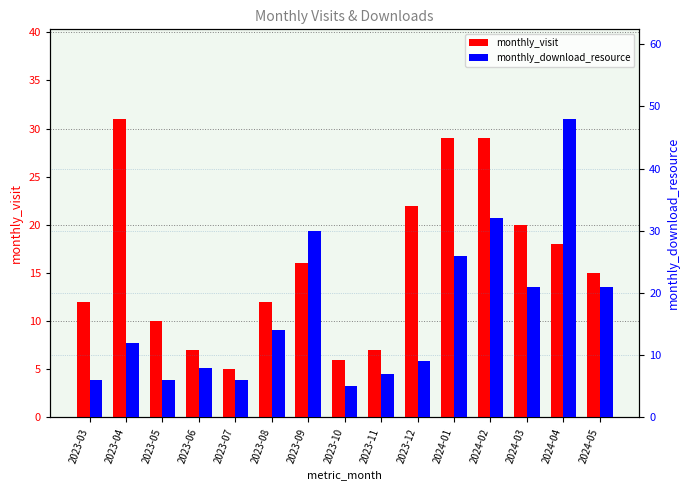

What is the minimum value shown in the chart?

5